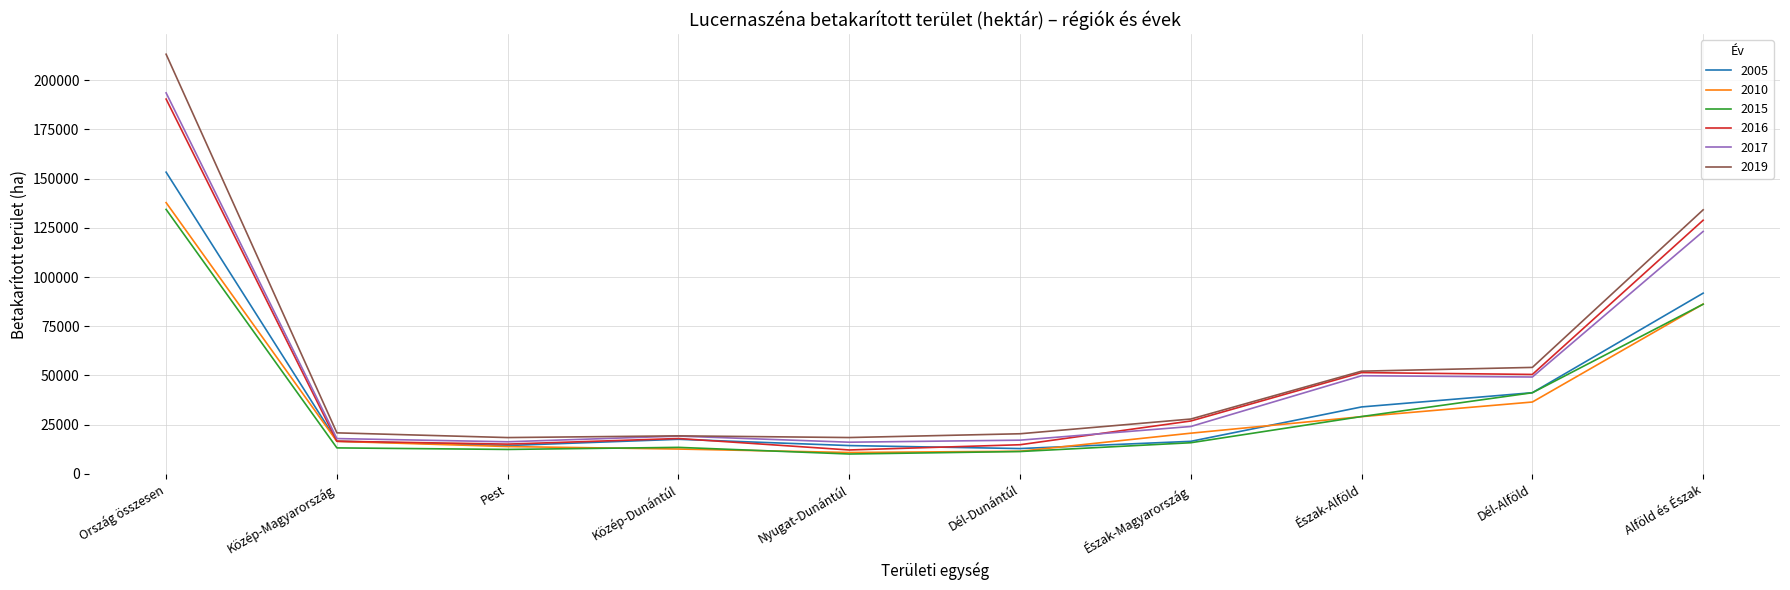

At which label is 2017 closest to 104838?

Alföld és Észak